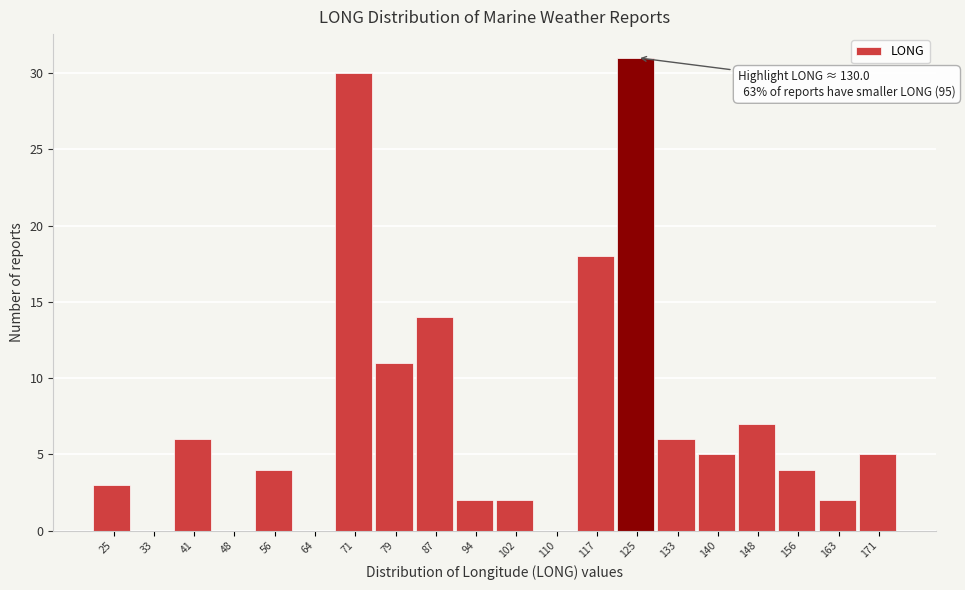

Reading left to right, what are all the values shown in this chart?

25=3	33=0	41=6	48=0	56=4	64=0	71=30	79=11	87=14	94=2	102=2	110=0	117=18	125=31	133=6	140=5	148=7	156=4	163=2	171=5